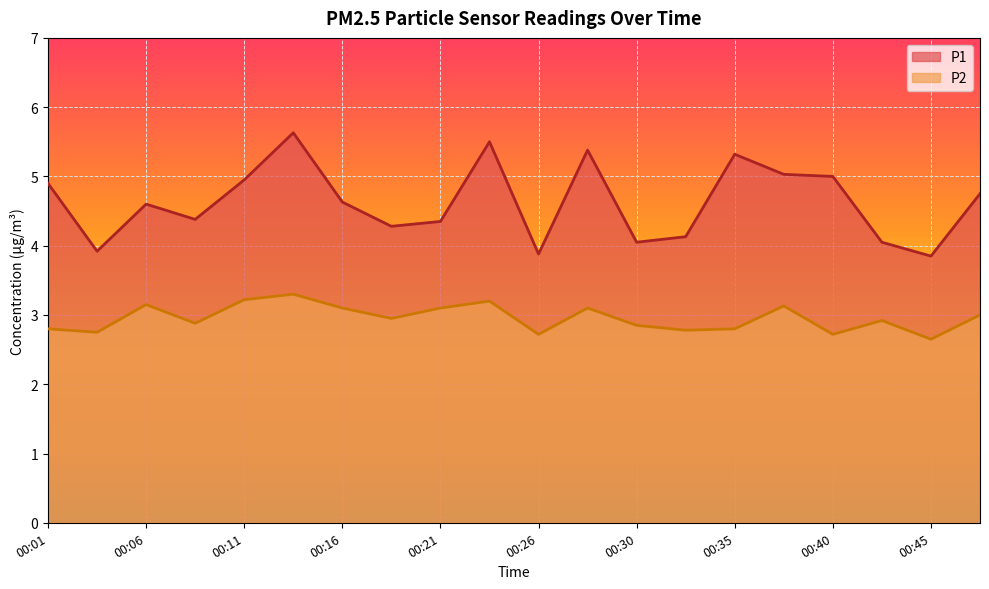

How many lines are shown in the chart?

2